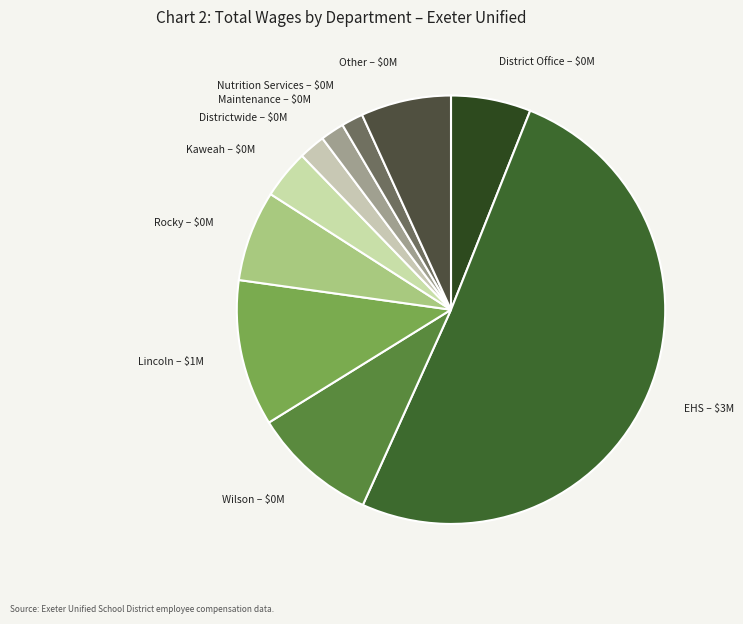

Does Rocky account for over 50% of the chart?

No